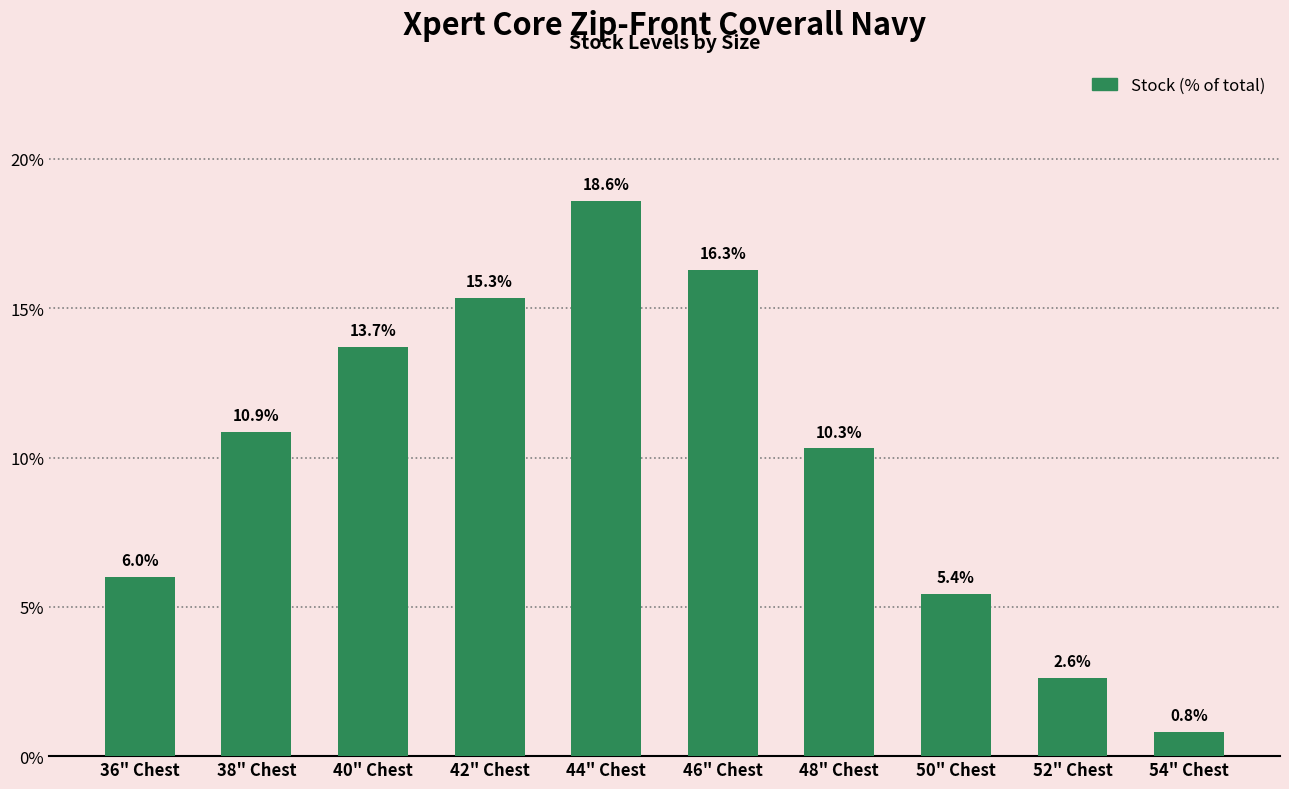

Rank the categories by value from lowest to highest.

54" Chest, 52" Chest, 50" Chest, 36" Chest, 48" Chest, 38" Chest, 40" Chest, 42" Chest, 46" Chest, 44" Chest